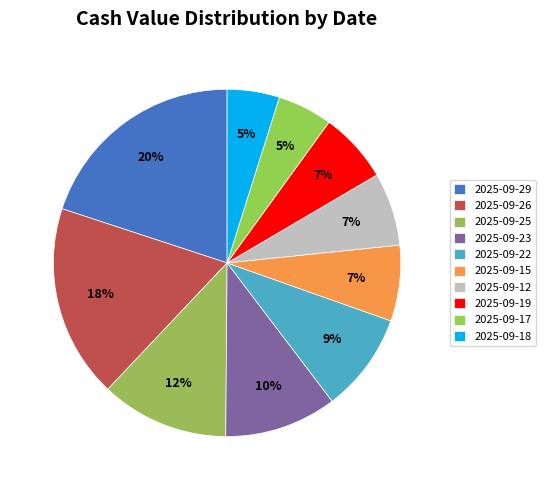

Count the number of slices in the pie.

10